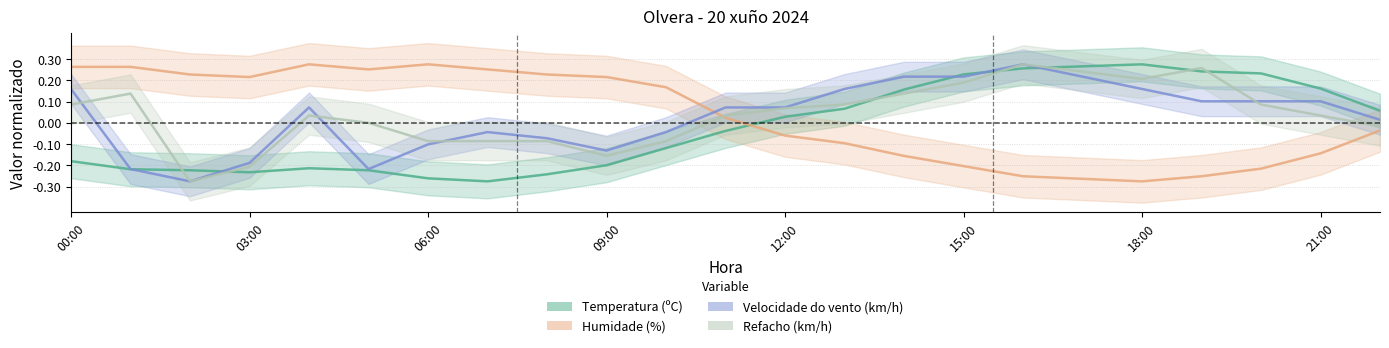

Which category has the lowest value across all series?

18:00